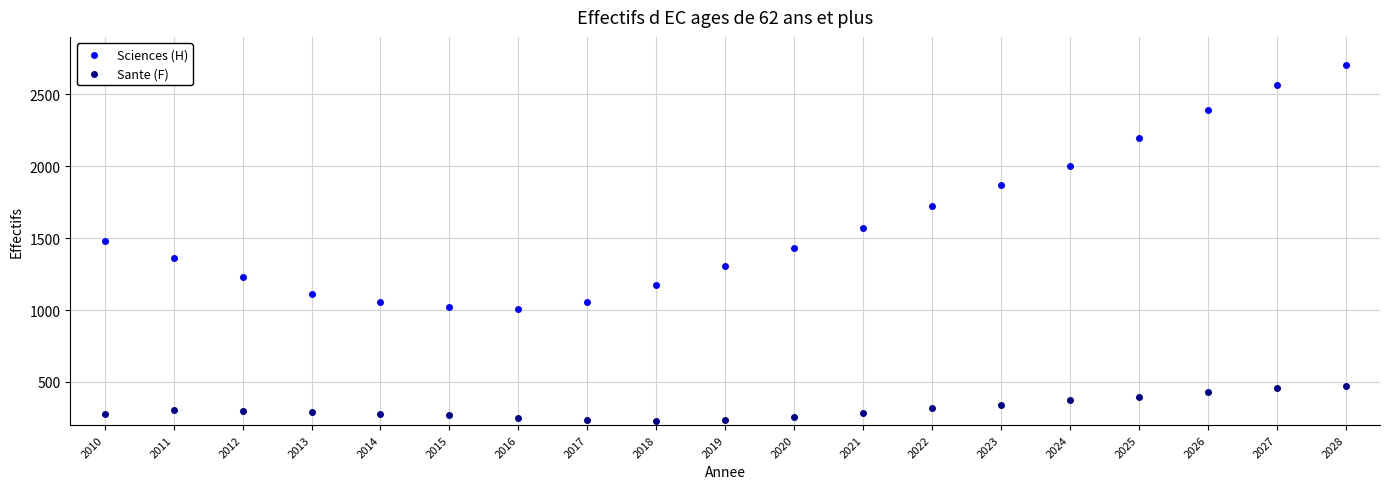

Which series has the widest spread of Y values?

Sciences (H)